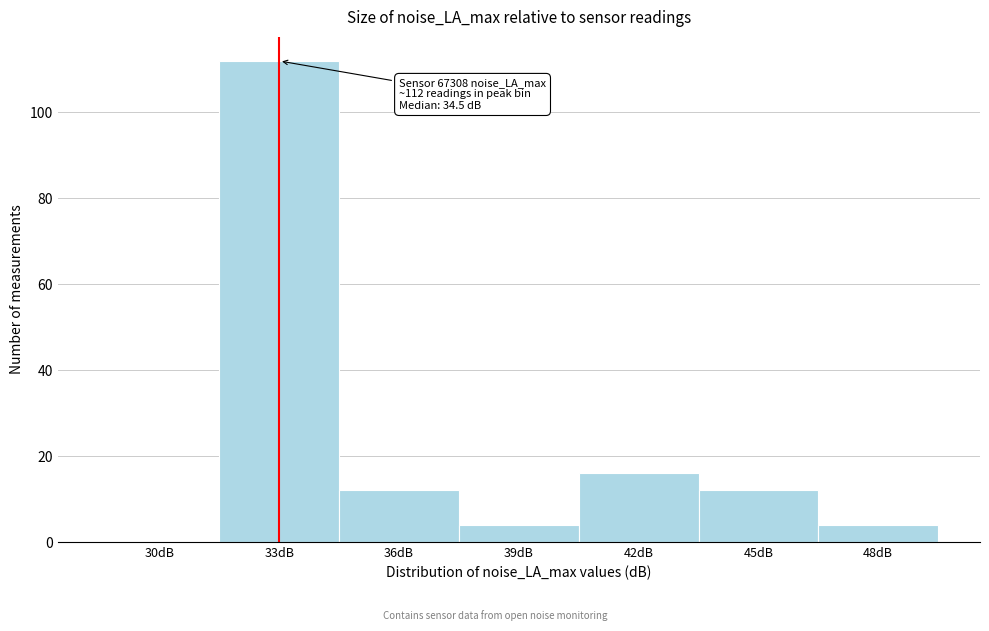

Reading right to left, list all the values displayed in this chart.

48dB=4	45dB=12	42dB=16	39dB=4	36dB=12	33dB=112	30dB=0